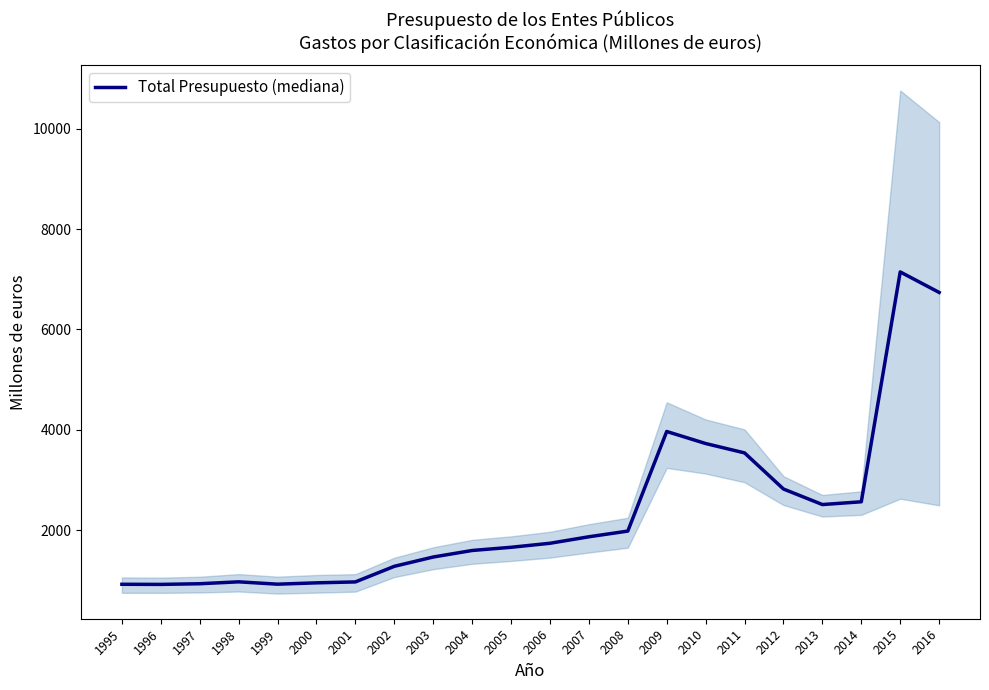

What is the sum of the values at 2010 and 1999?

4654.5